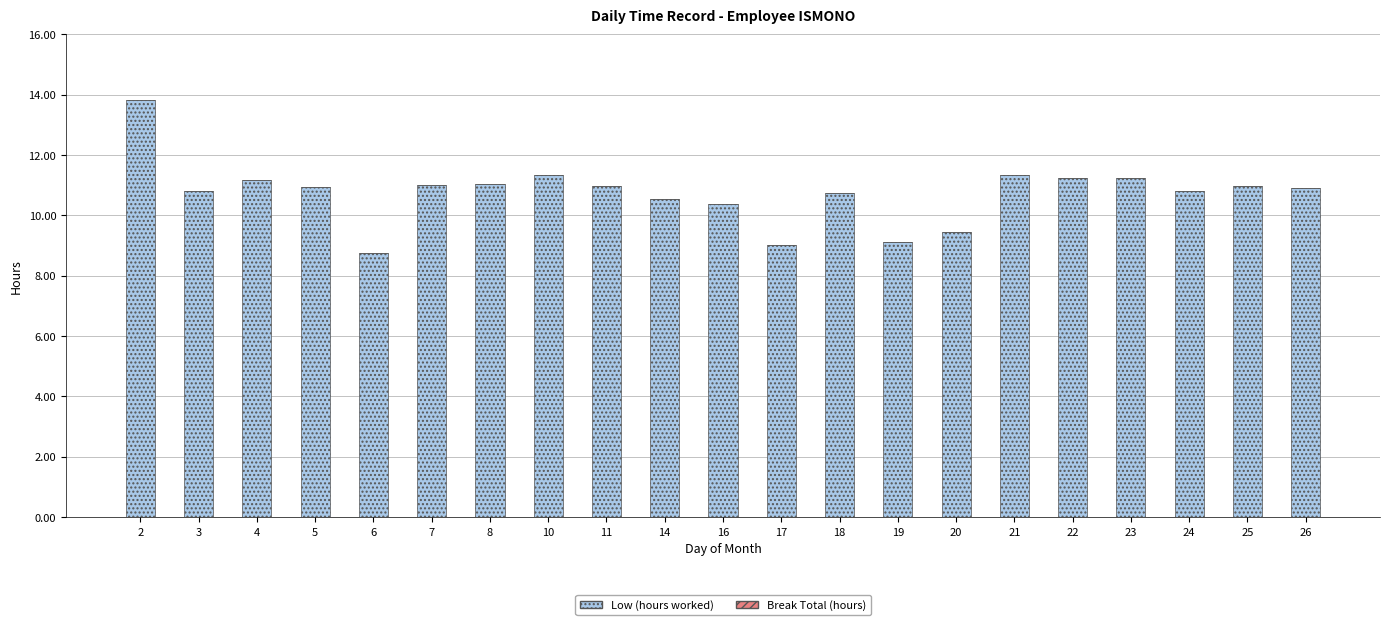

How many bars are there in total?

21